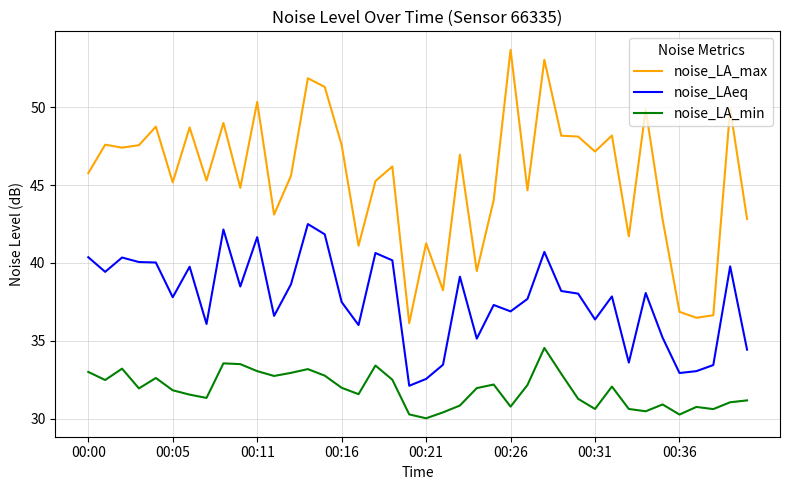

What is the average value of the noise_LA_max series?

45.5